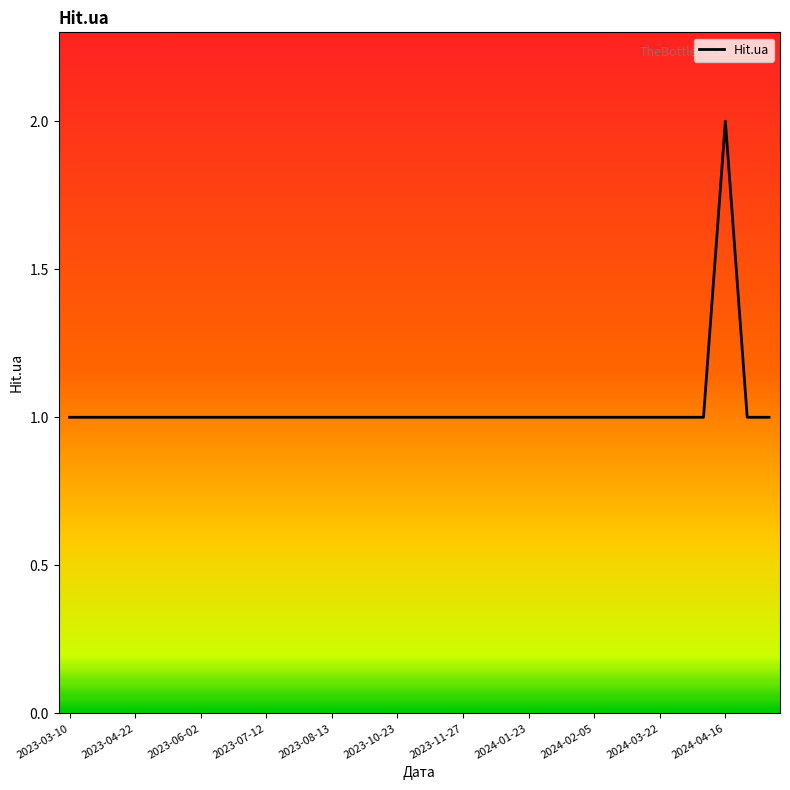

How many lines are shown in the chart?

1